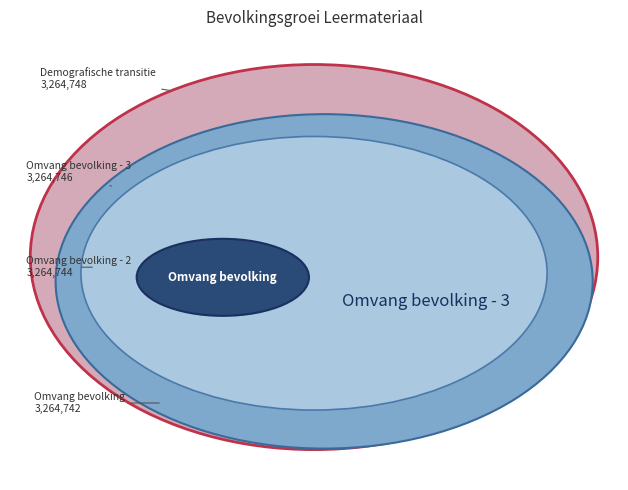

Does Demografische transitie account for over 50% of the chart?

No